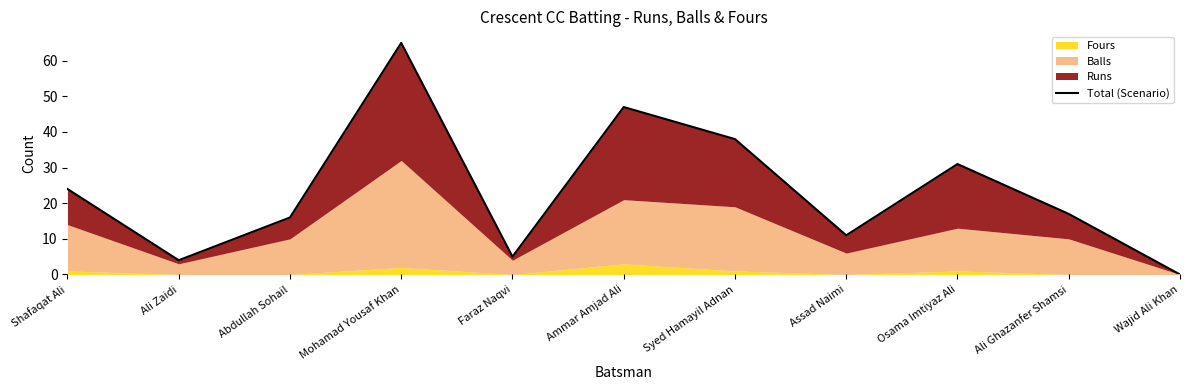

Does the chart display data point markers on the line(s)?

No